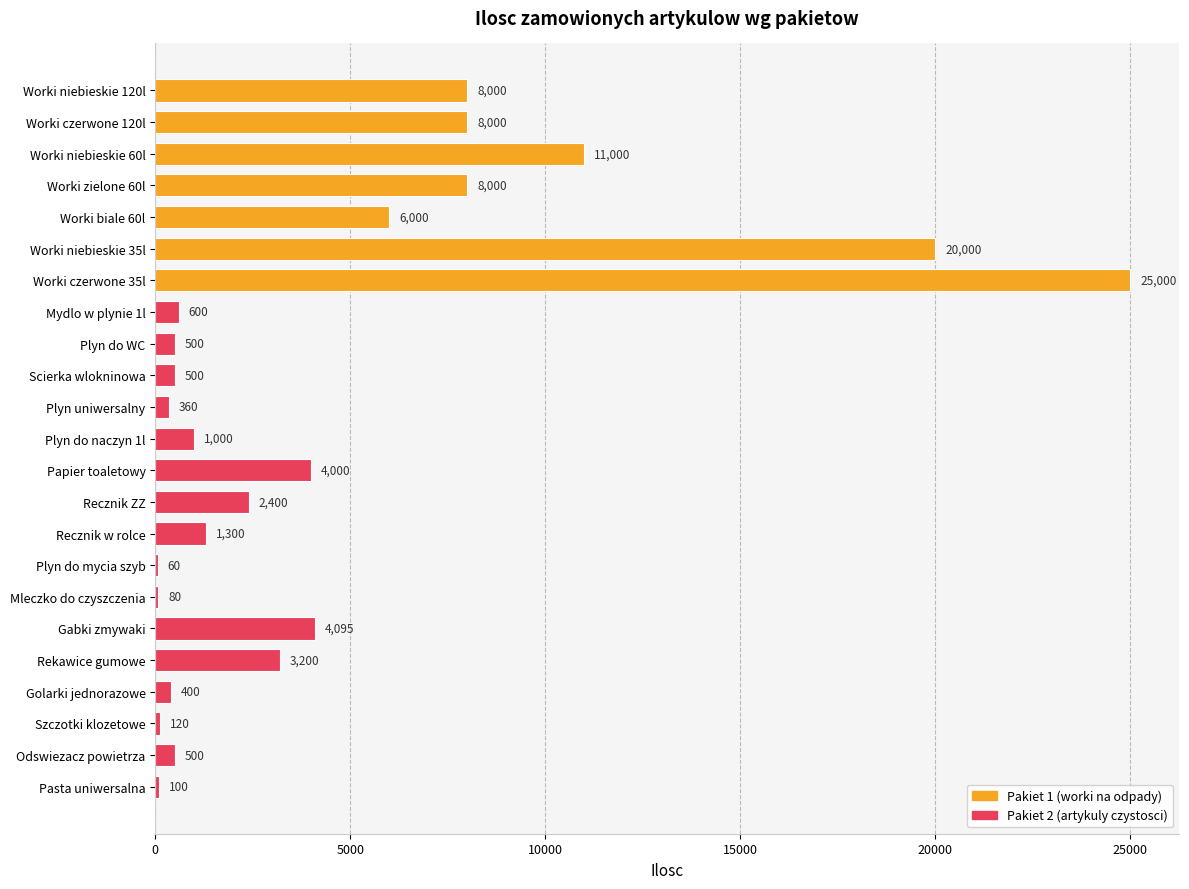

Between Plyn do mycia szyb and Plyn uniwersalny, which is larger?

Plyn uniwersalny